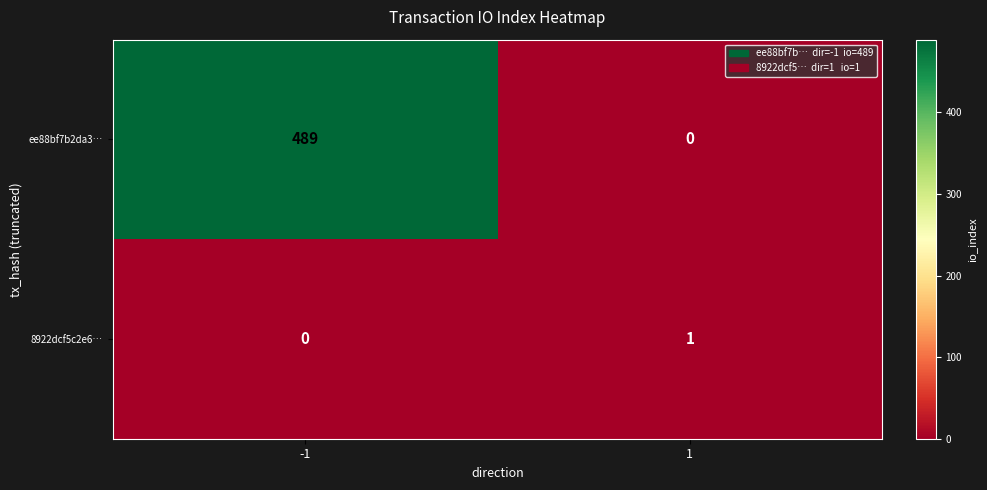

What is the approximate value of ee88bf7b2da3… at -1, to the nearest 5?

490